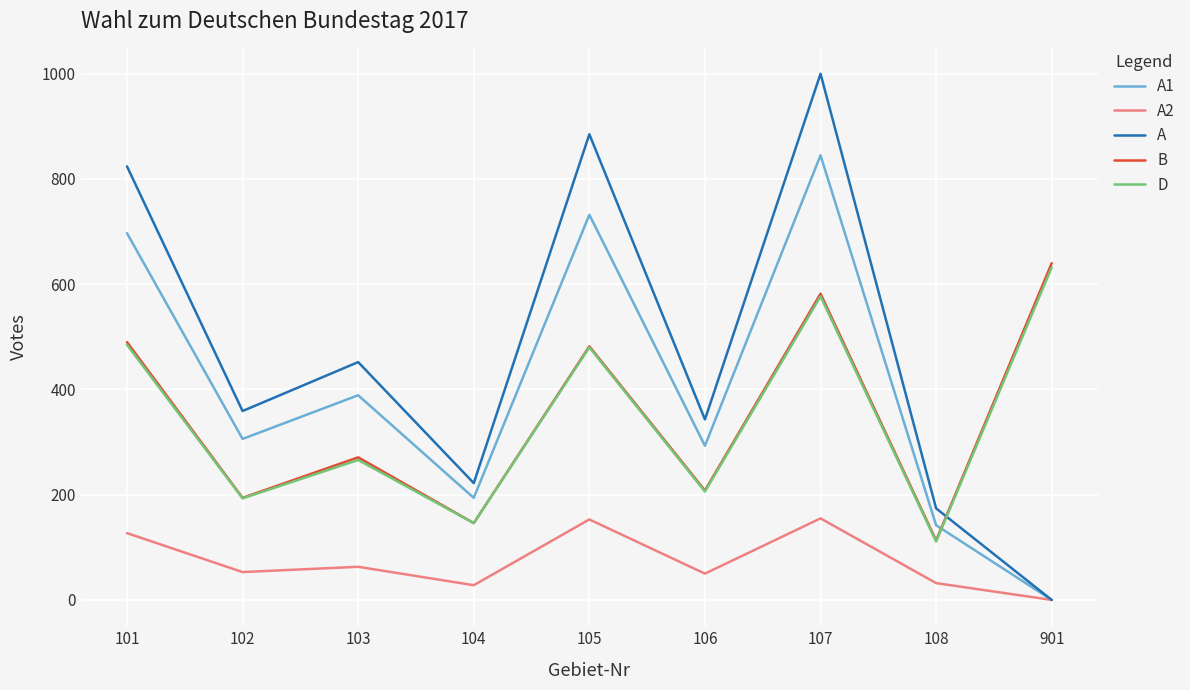

What is the difference between the A1 values at 103 and 107?

456